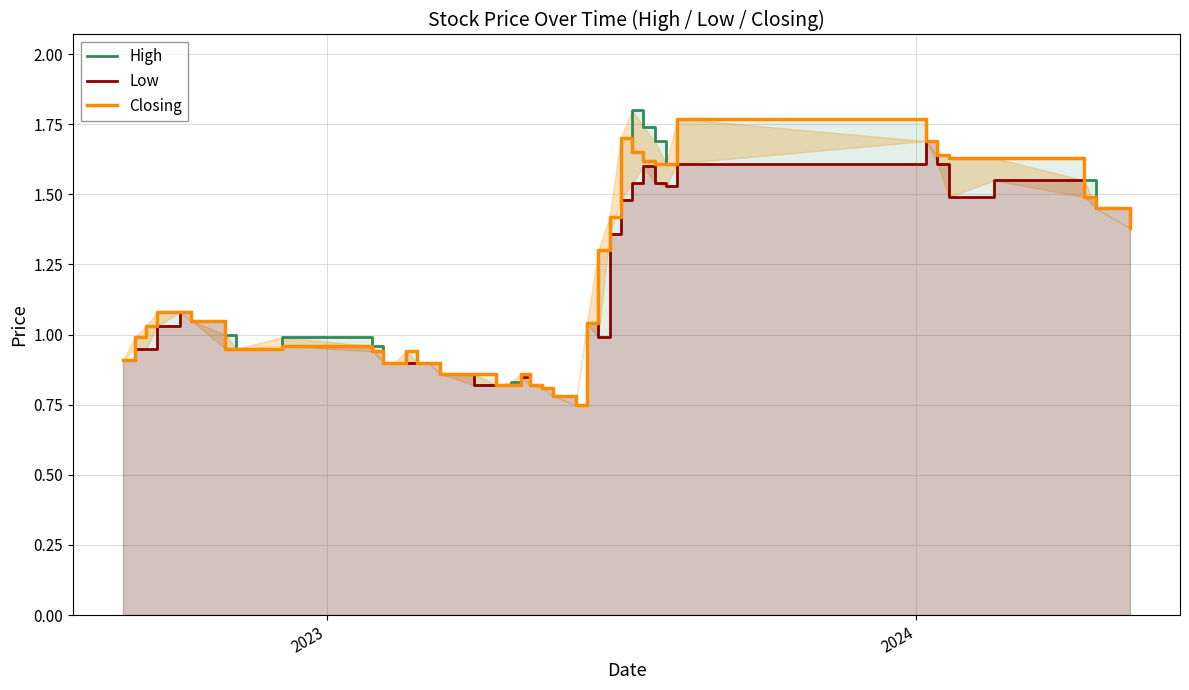

What are all the series names shown in the legend?

High, Low, Closing